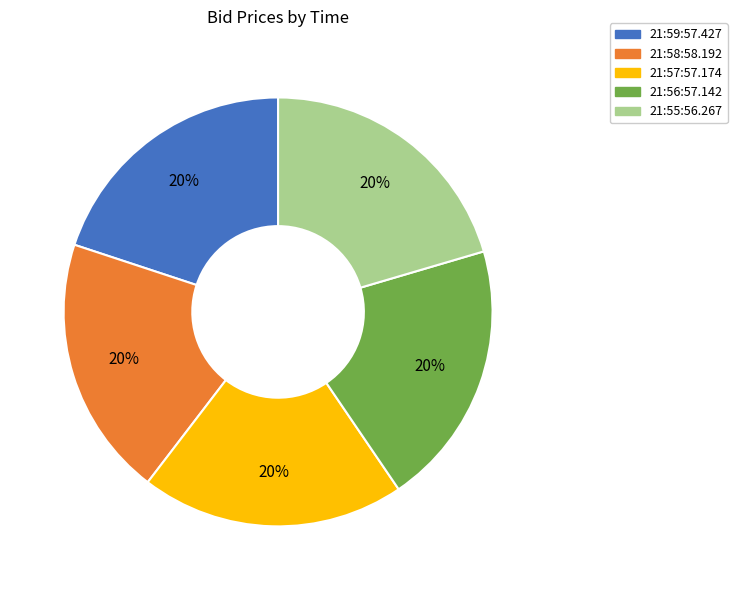

The 21:56:57.142 slice represents 20% of the pie. True or false?

True